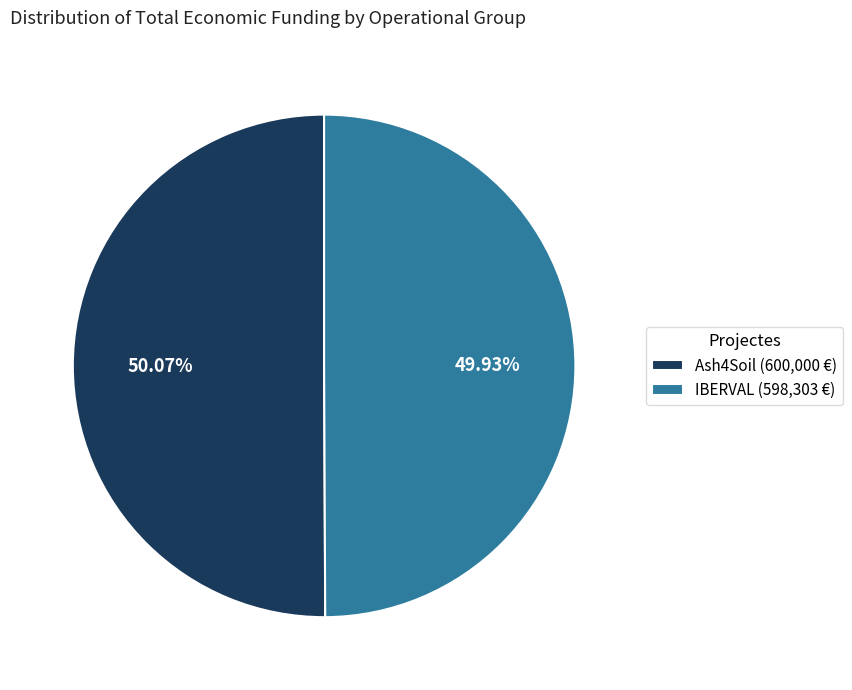

Does any single category account for the majority?

Yes